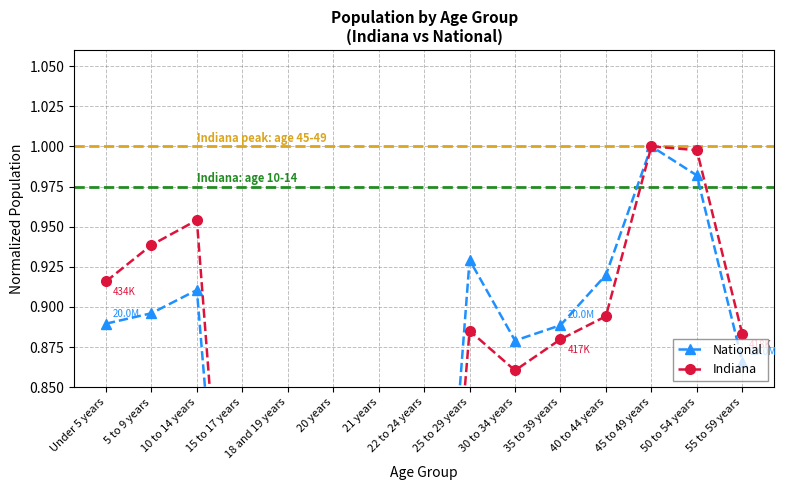

Where do National and Indiana first cross each other?

21 years and 22 to 24 years